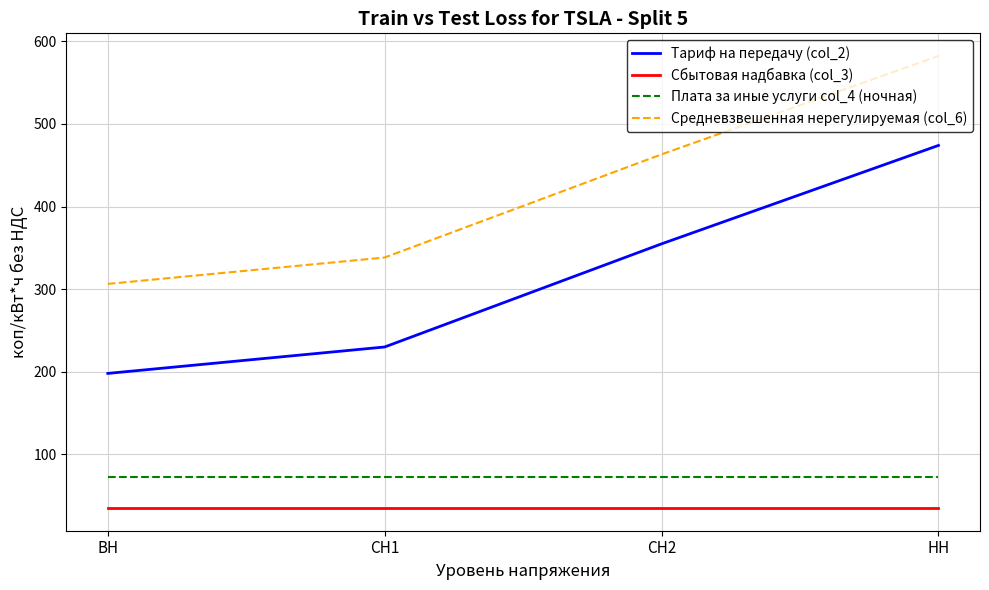

What is the smallest value displayed?

35.1